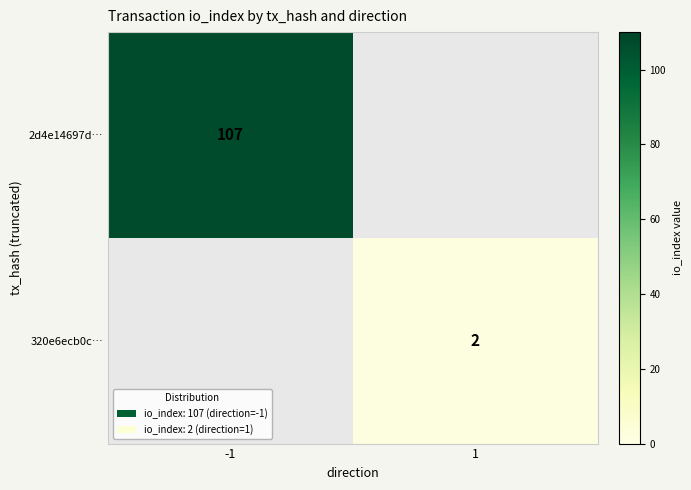

The value of 320e6ecb0c… at 1 is 2. True or false?

True